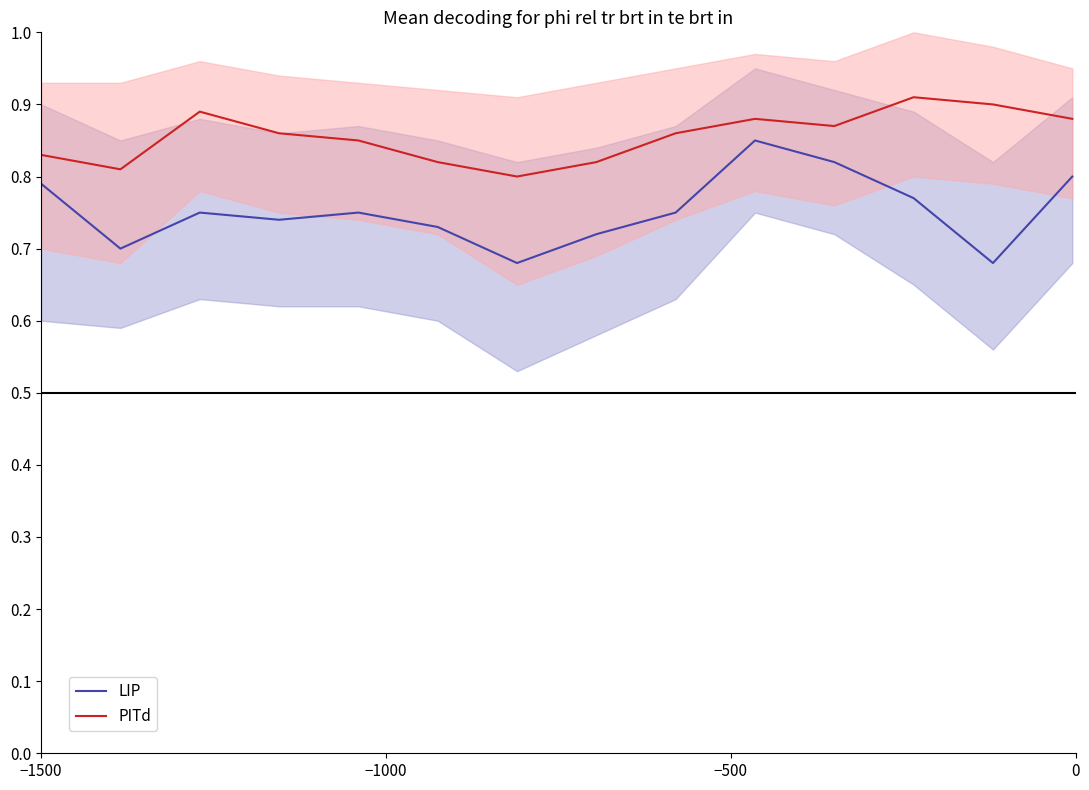

Reading left to right, list all the values displayed in this chart.

LIP: 0.8	0.7	0.8	0.7	0.8	0.7	0.7	0.7	0.8	0.8	0.8	0.8	0.7	0.8
PITd: 0.8	0.8	0.9	0.9	0.8	0.8	0.8	0.8	0.9	0.9	0.9	0.9	0.9	0.9